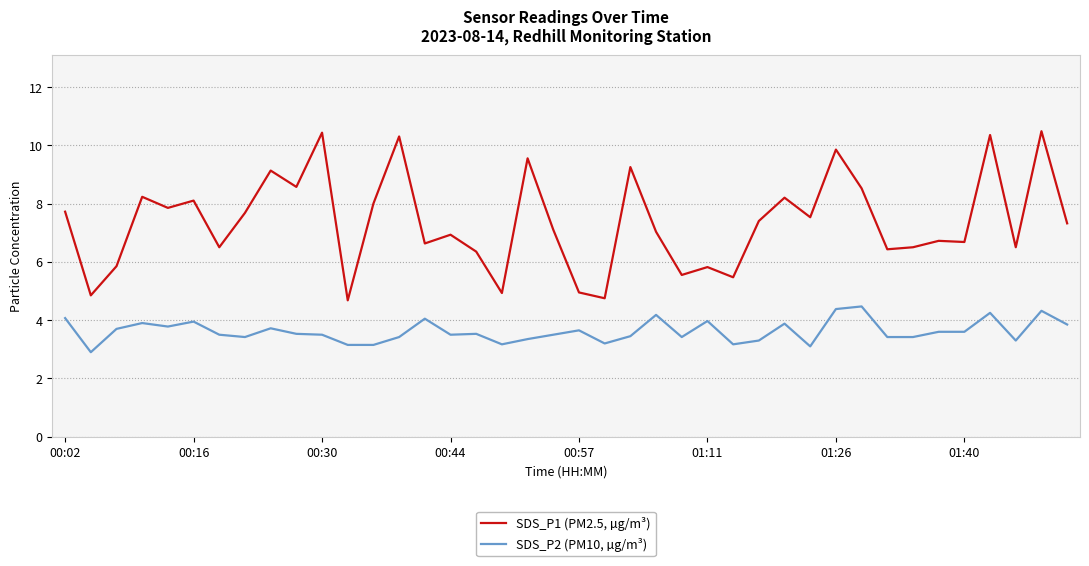

List the series in order of their peak value, lowest first.

SDS_P2 (PM10, µg/m³), SDS_P1 (PM2.5, µg/m³)